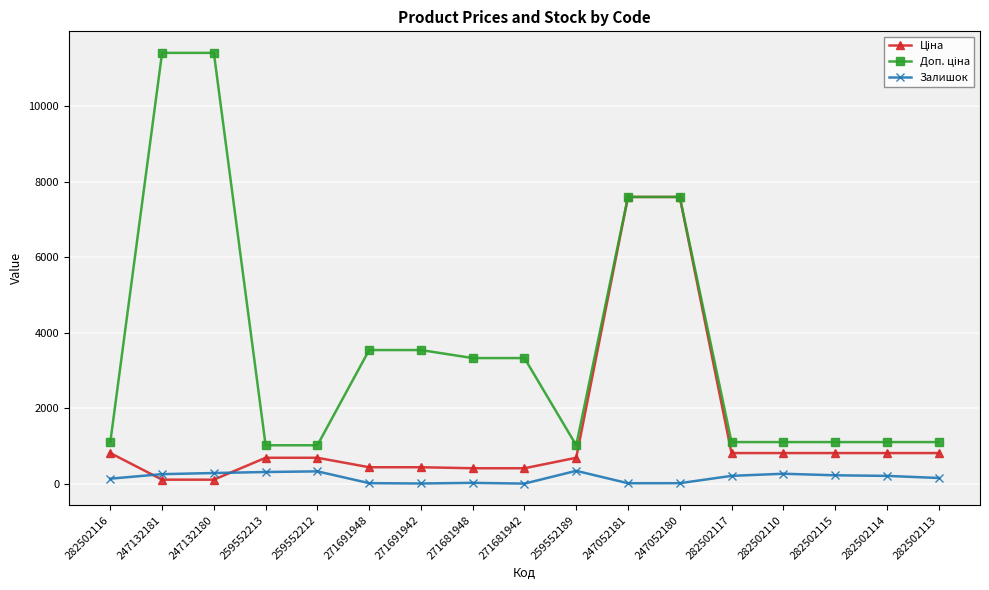

What is the total value across all series at 259552189?

2066.3